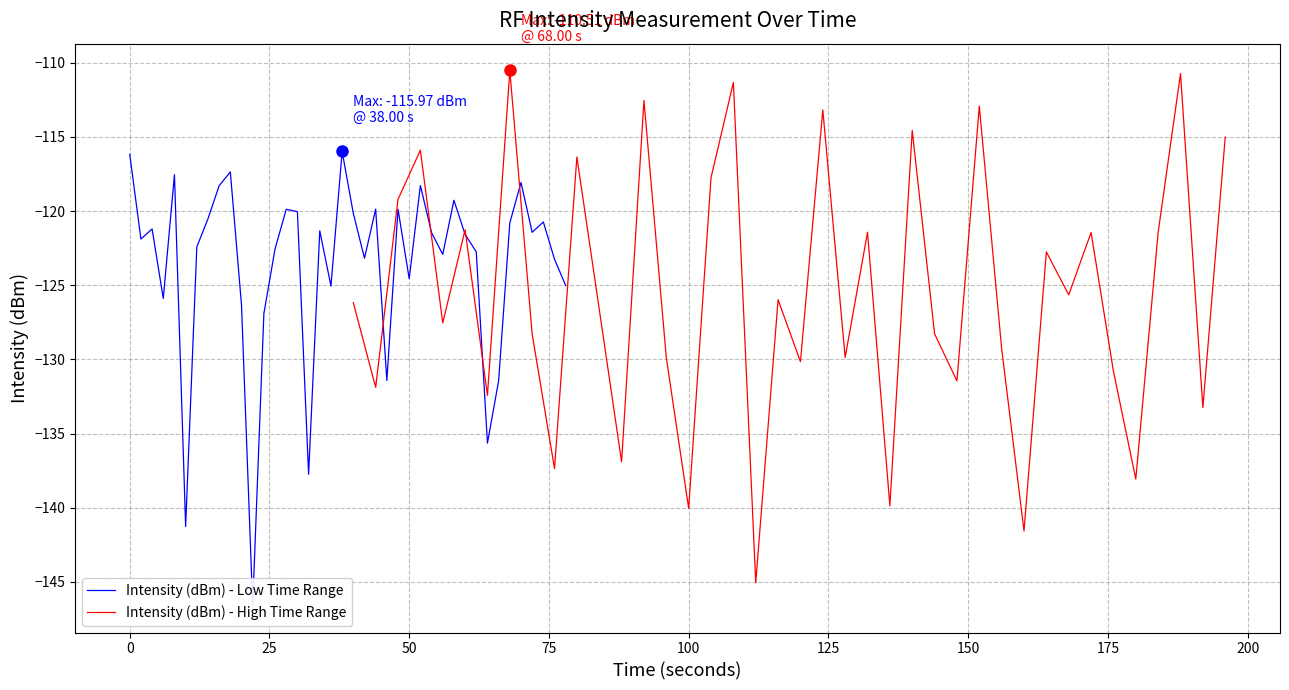

What is the value of the Intensity (dBm) - High Time Range point at the 20th from the left?

-126.0